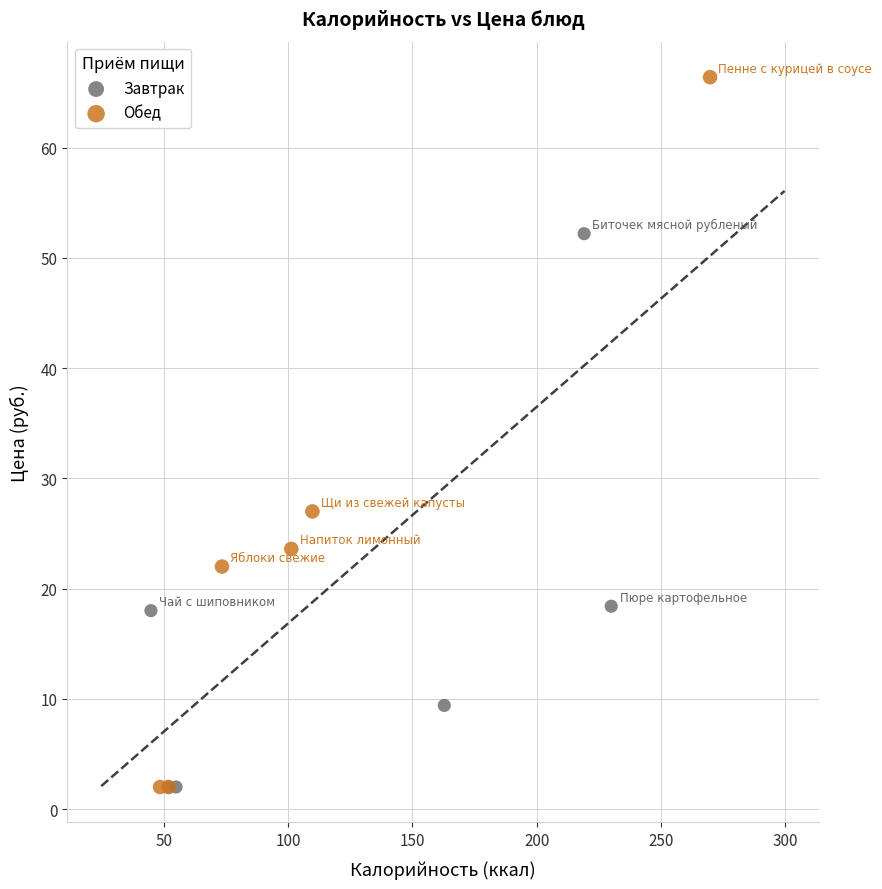

What are all the series names shown in the legend?

Завтрак, Обед